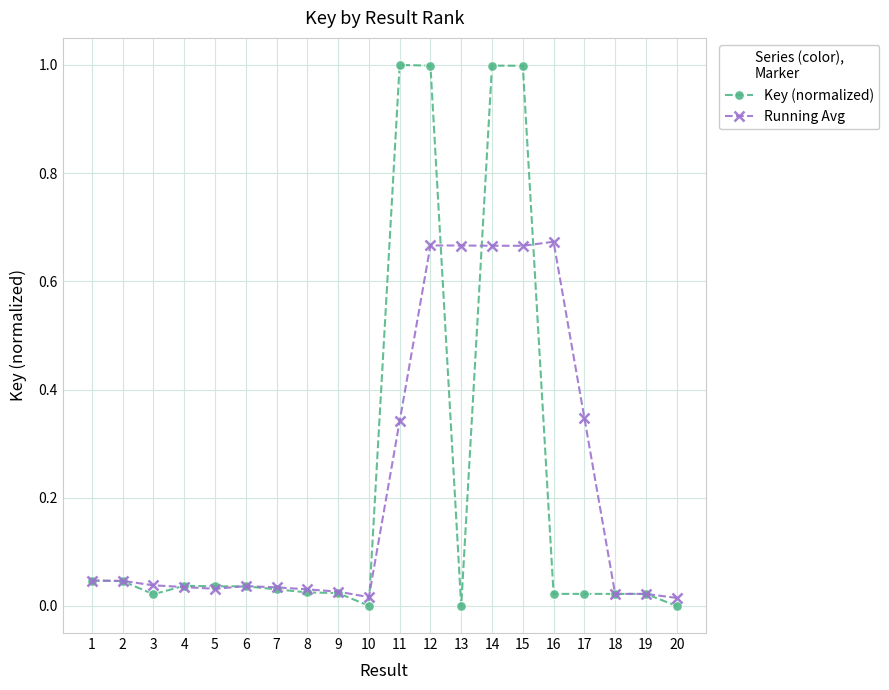

Which series has the largest range (max minus min)?

Key (normalized)